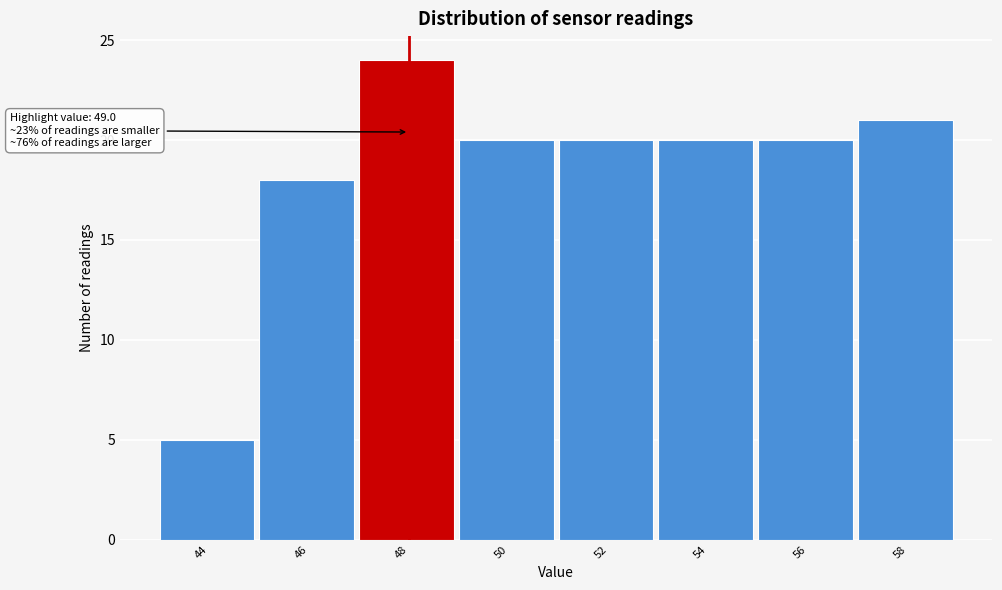

Reading left to right, transcribe all the data shown in this chart.

5	18	24	20	20	20	20	21